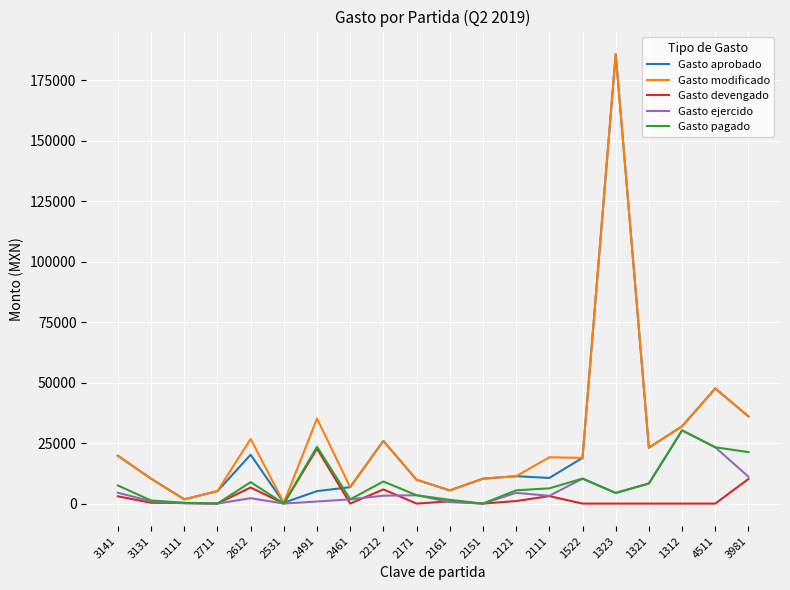

What is the highest value of the Gasto devengado series?

22664.0